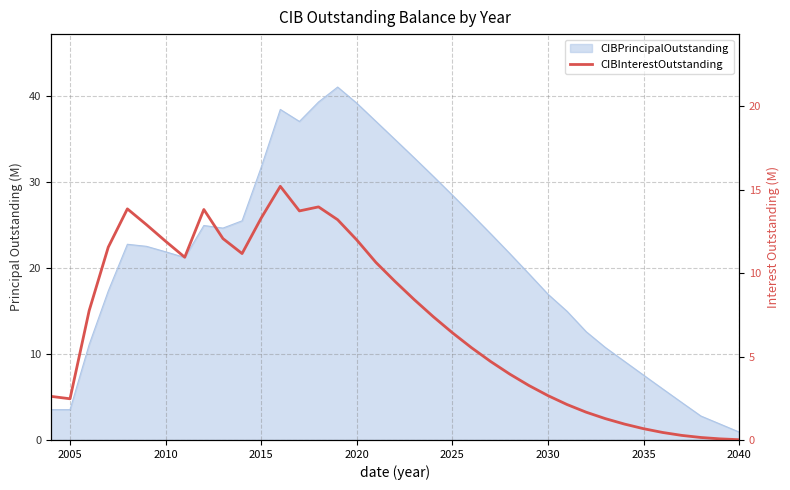

Which has a higher value, 2035 or 2025?

2025